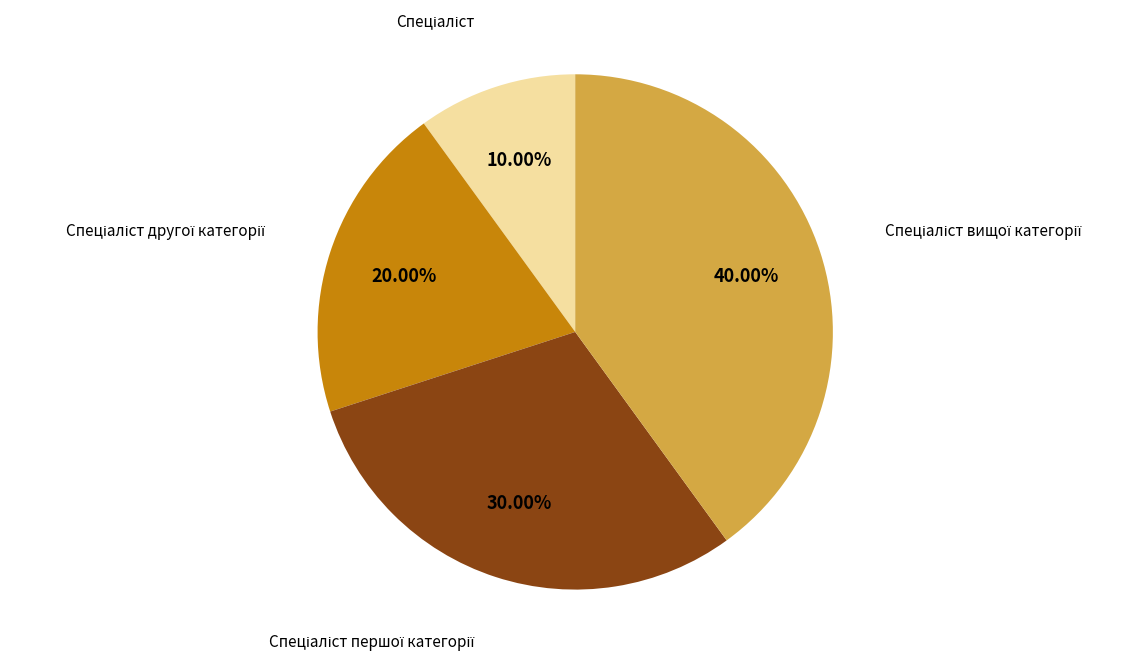

Is there any slice that represents more than half of the pie?

No